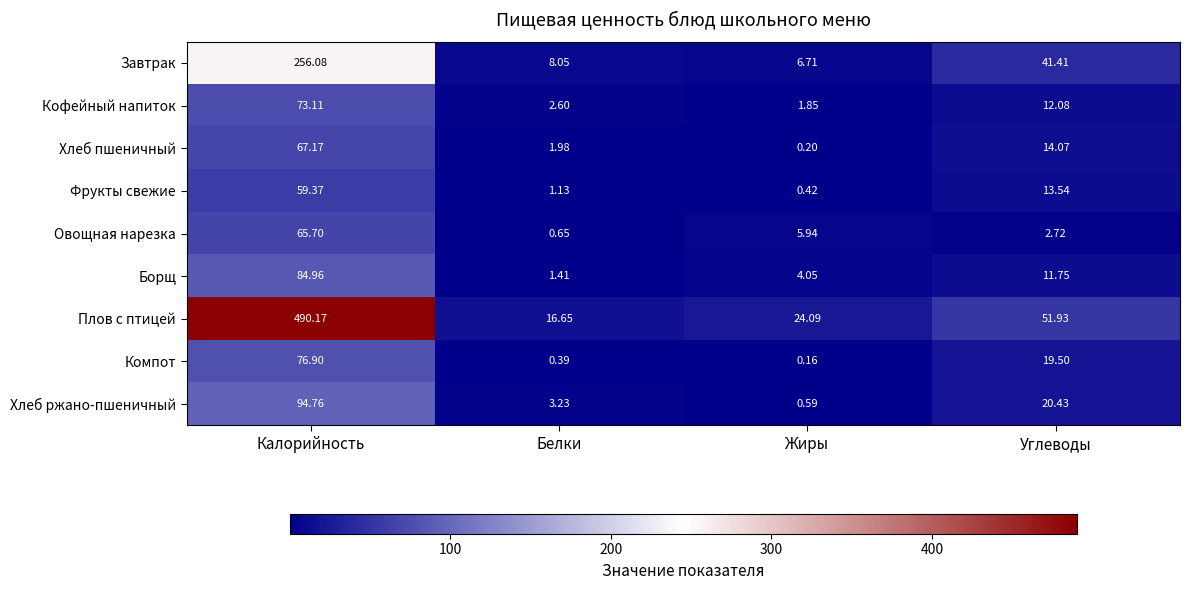

Where is Хлеб пшеничный nearest to the value 33?

Углеводы